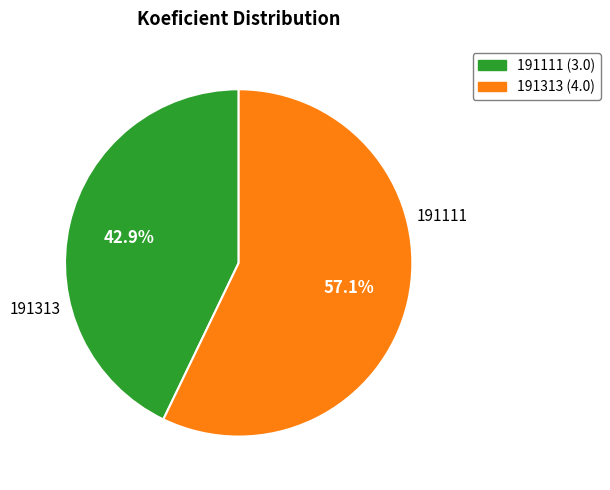

True or false: 191313 accounts for 64% of the total.

False